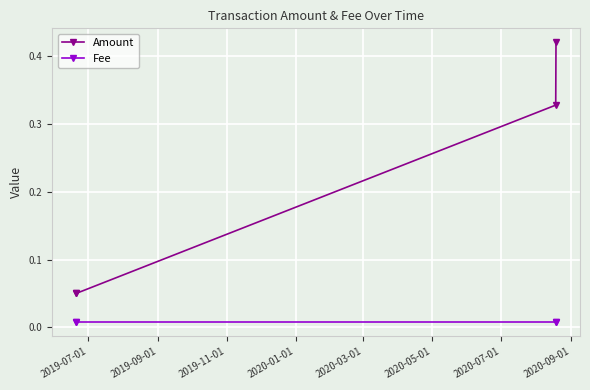

True or false: Fee and Amount intersect in this chart.

False